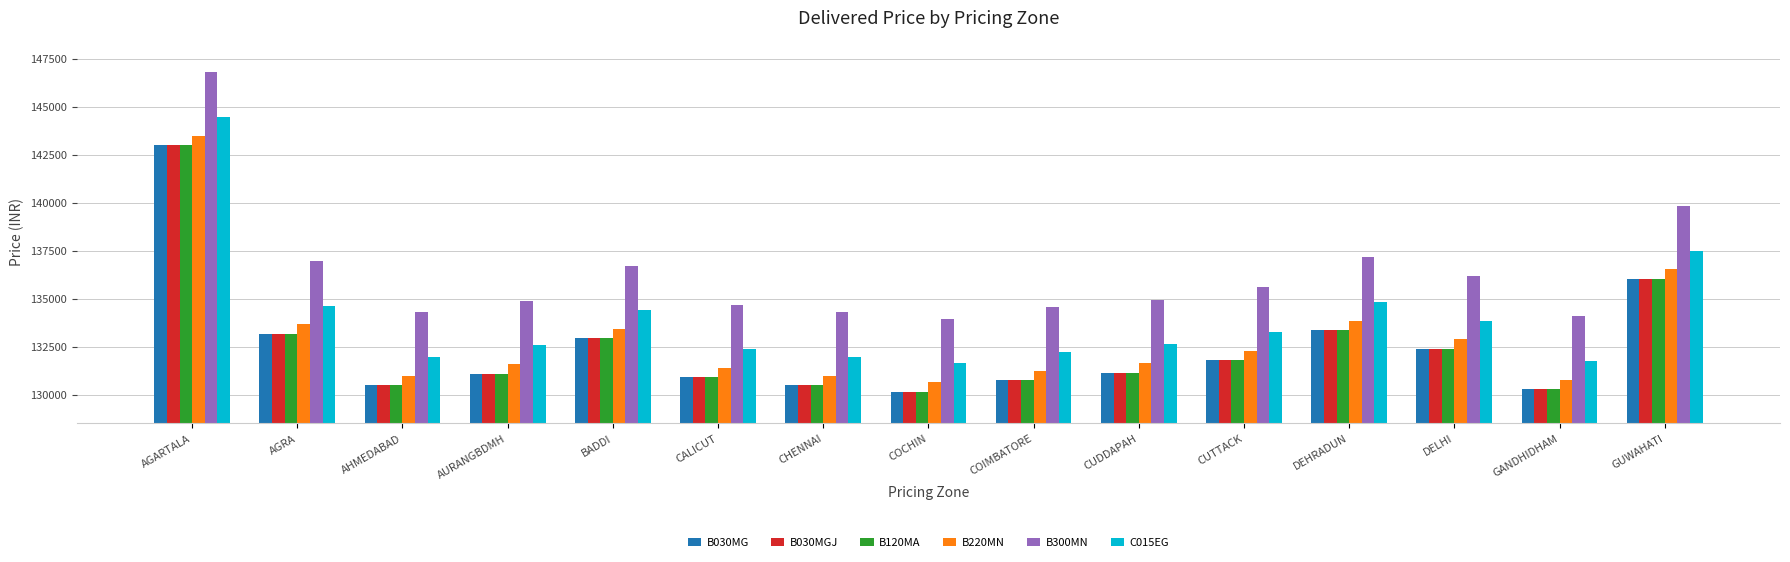

What is the label of the 11th bar from the right?

BADDI